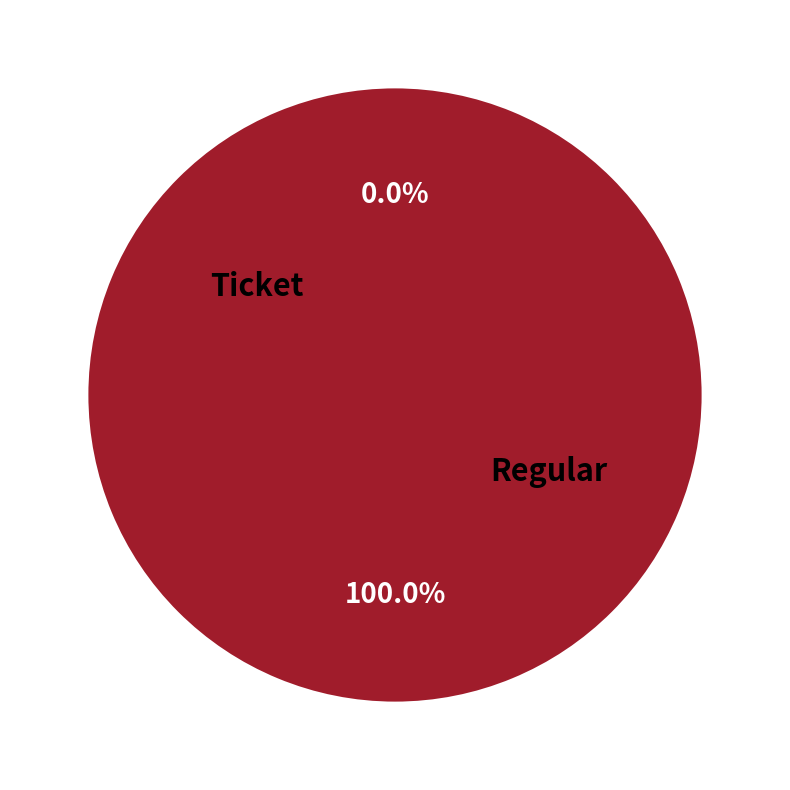

Which has a higher value, Ticket or Regular?

Regular